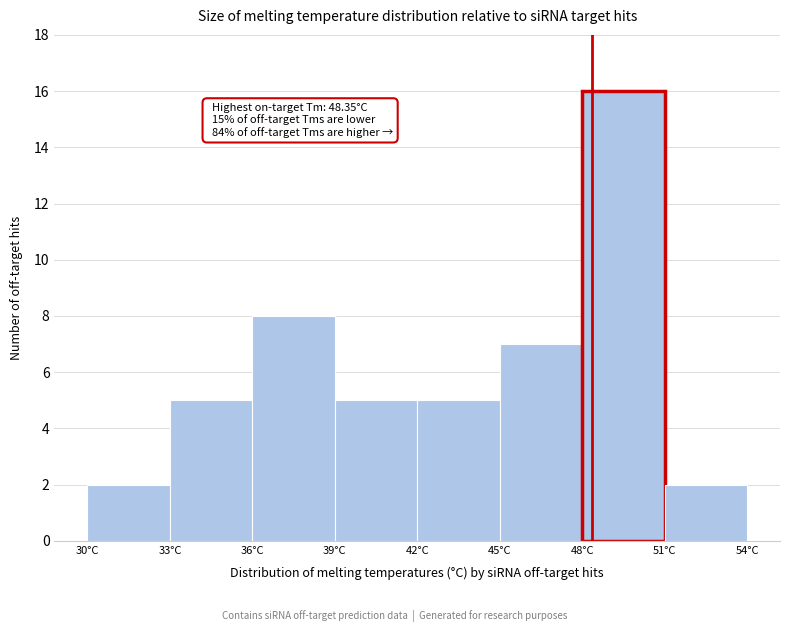

Which range on the x-axis has the tallest bar?

48 to 51